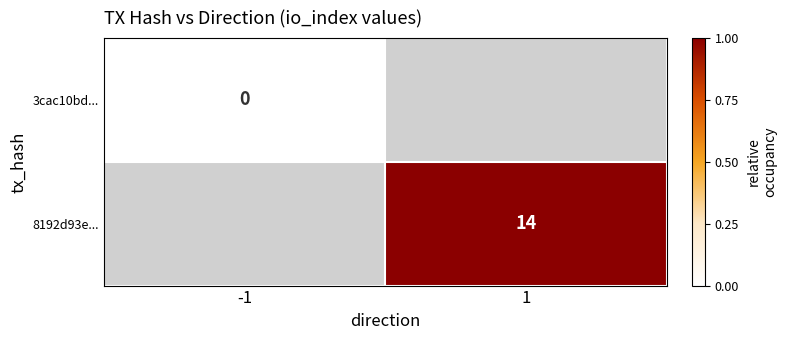

What is the maximum value shown in the chart?

14.0